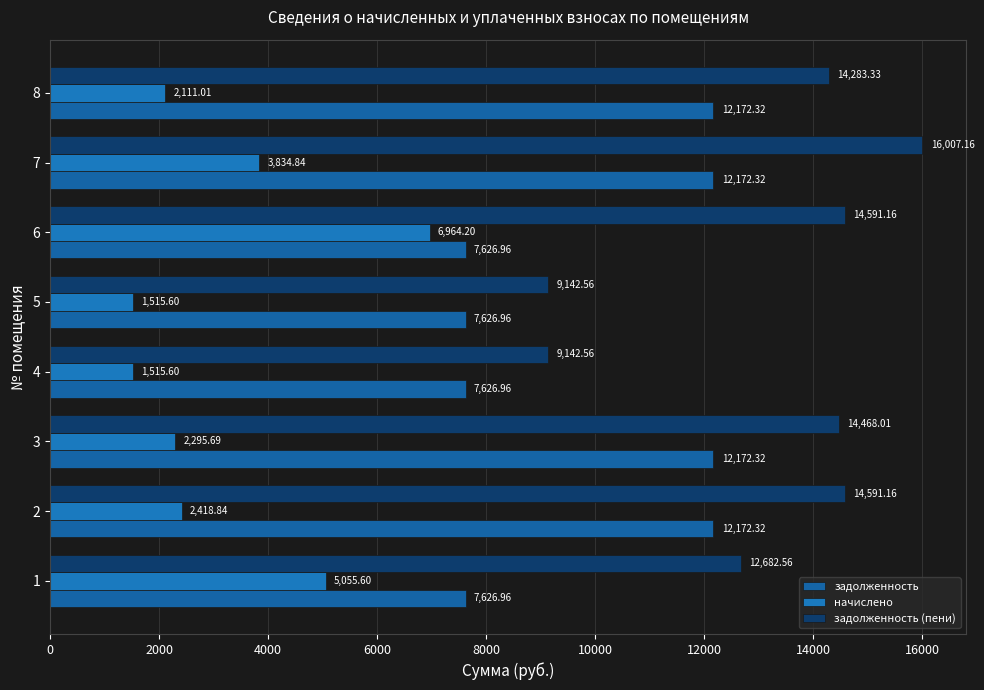

Count the number of data series in this chart.

3